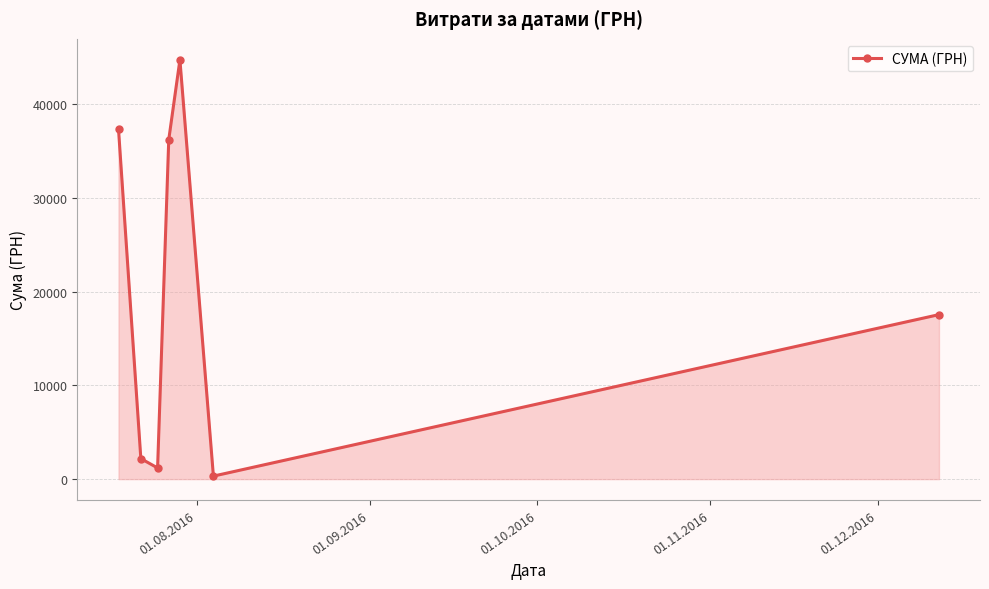

True or false: the data has more than 2 interior local peaks.

False